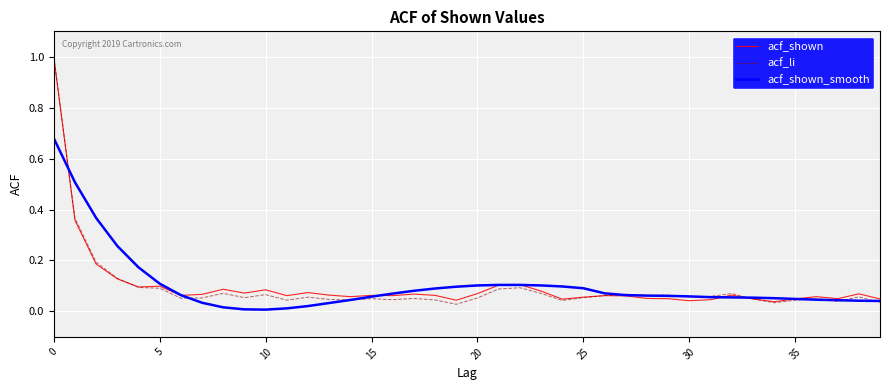

What is the highest value of the acf_li series?

1.0